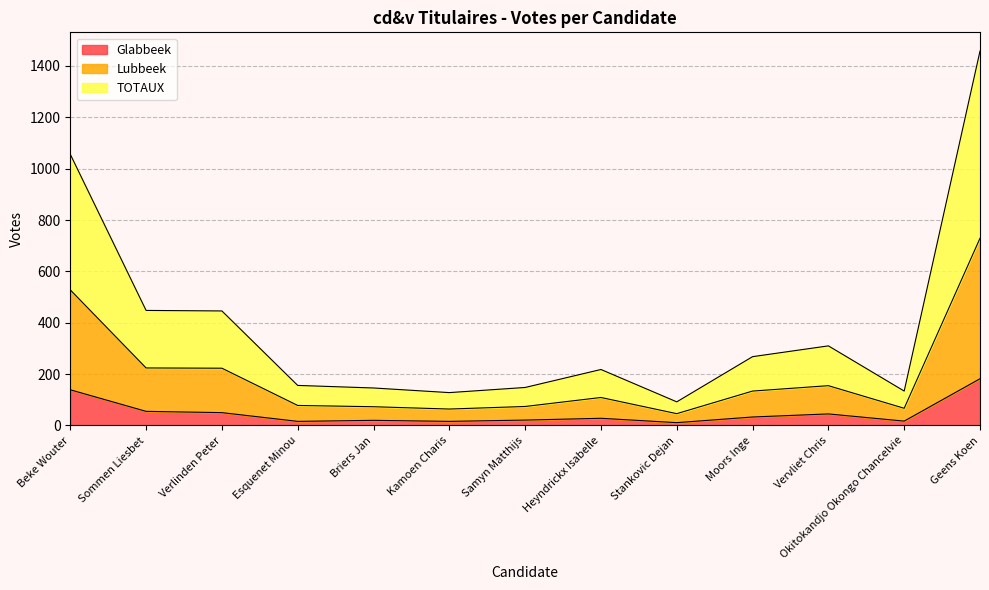

At Kamoen Charis, list the series in order from smallest to largest.

Glabbeek, Lubbeek, TOTAUX